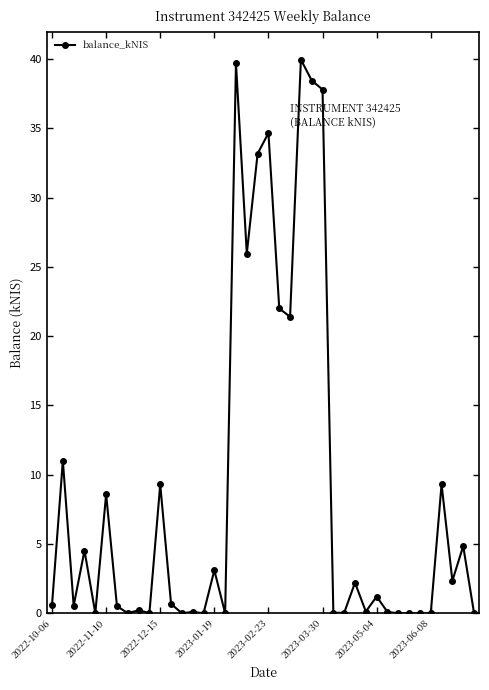

What is the greatest value displayed?

40.0